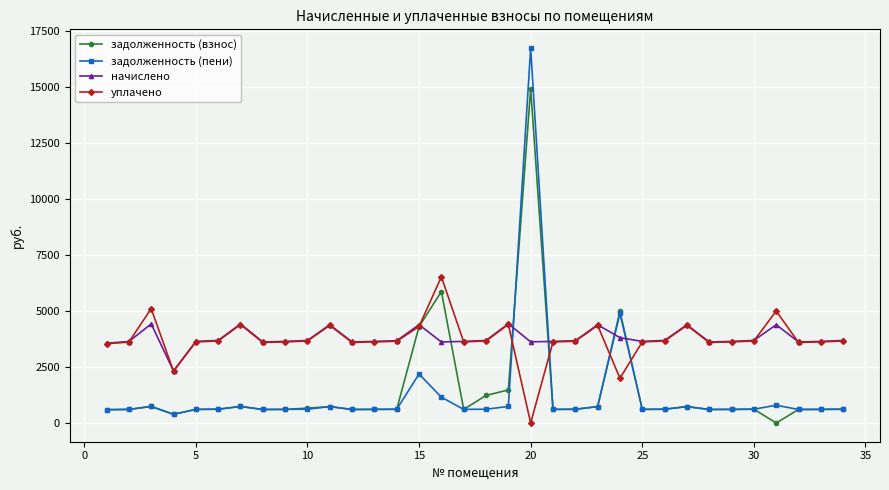

What is the value of the начислено point at the 32nd from the left?

3619.7